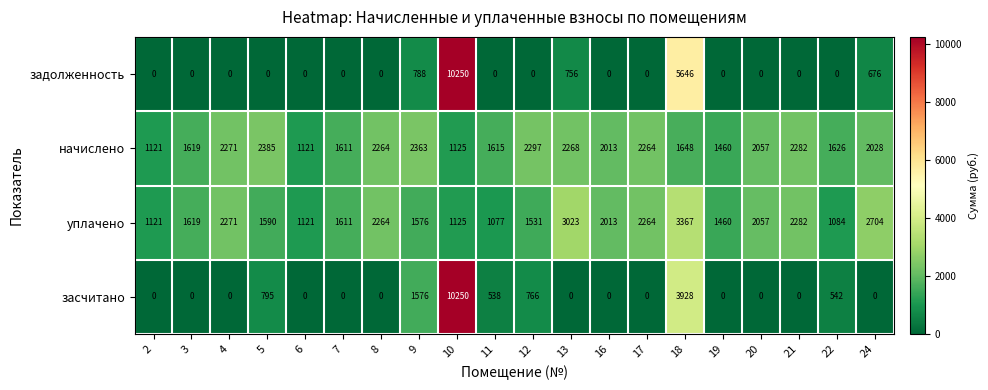

Which series has the largest total across all categories?

начислено